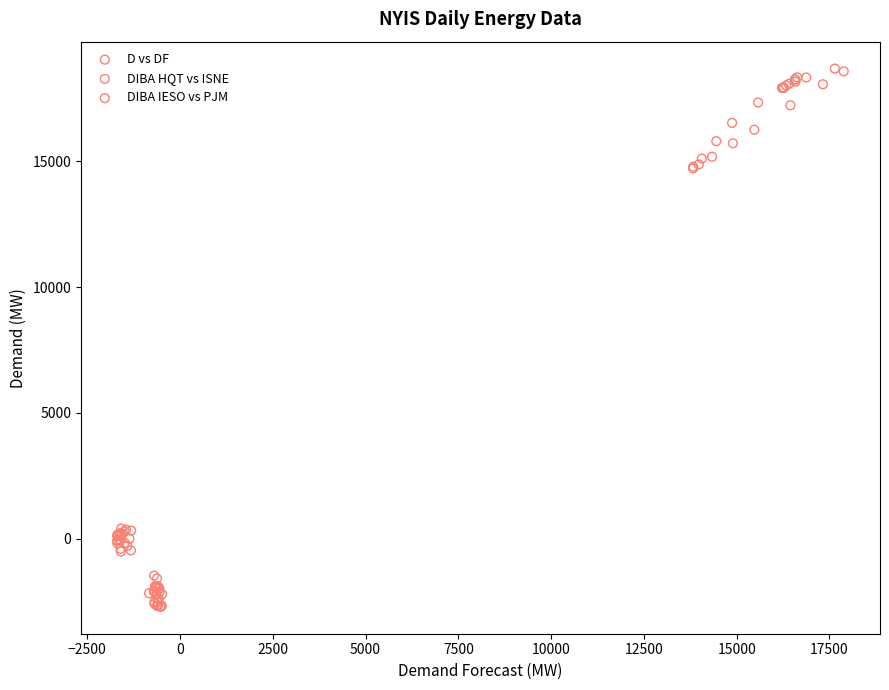

Which series contains the lowest Y value?

DIBA IESO vs PJM